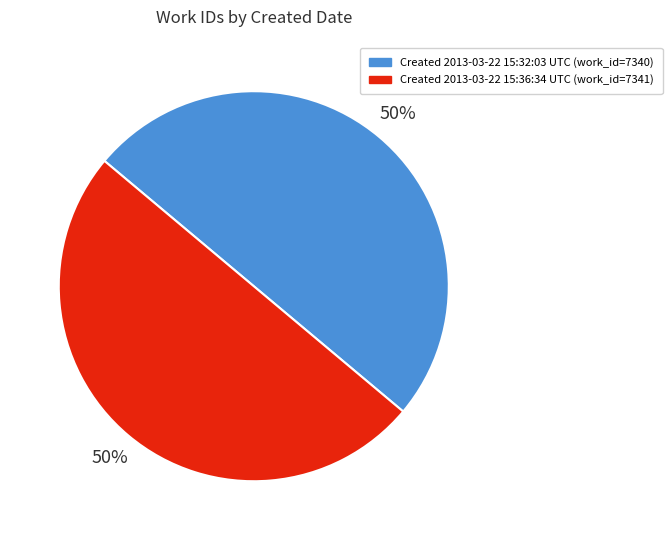

To the nearest percent, what is the average slice percentage?

50%